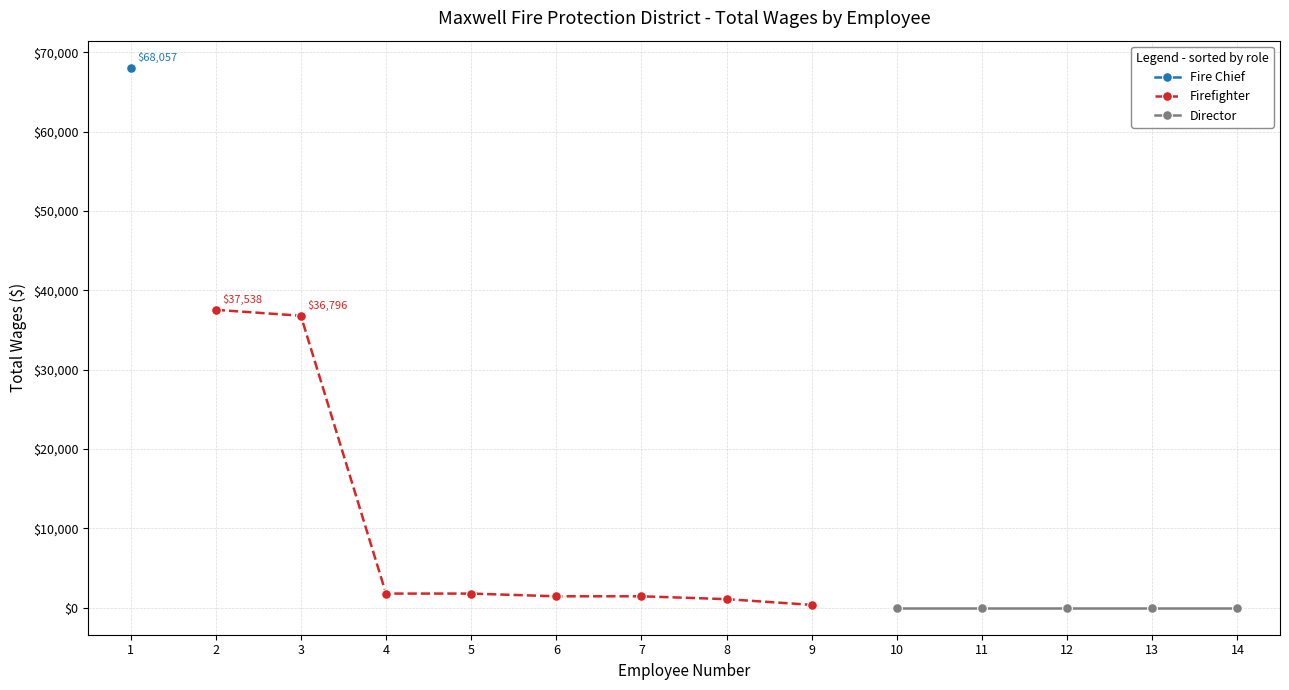

Reading left to right, transcribe all the data shown in this chart.

total_wages=68057	1=37538	2=36796	3=1782	4=1782	5=1440	6=1440	7=1080	8=360	9=0	10=0	11=0	12=0	13=0